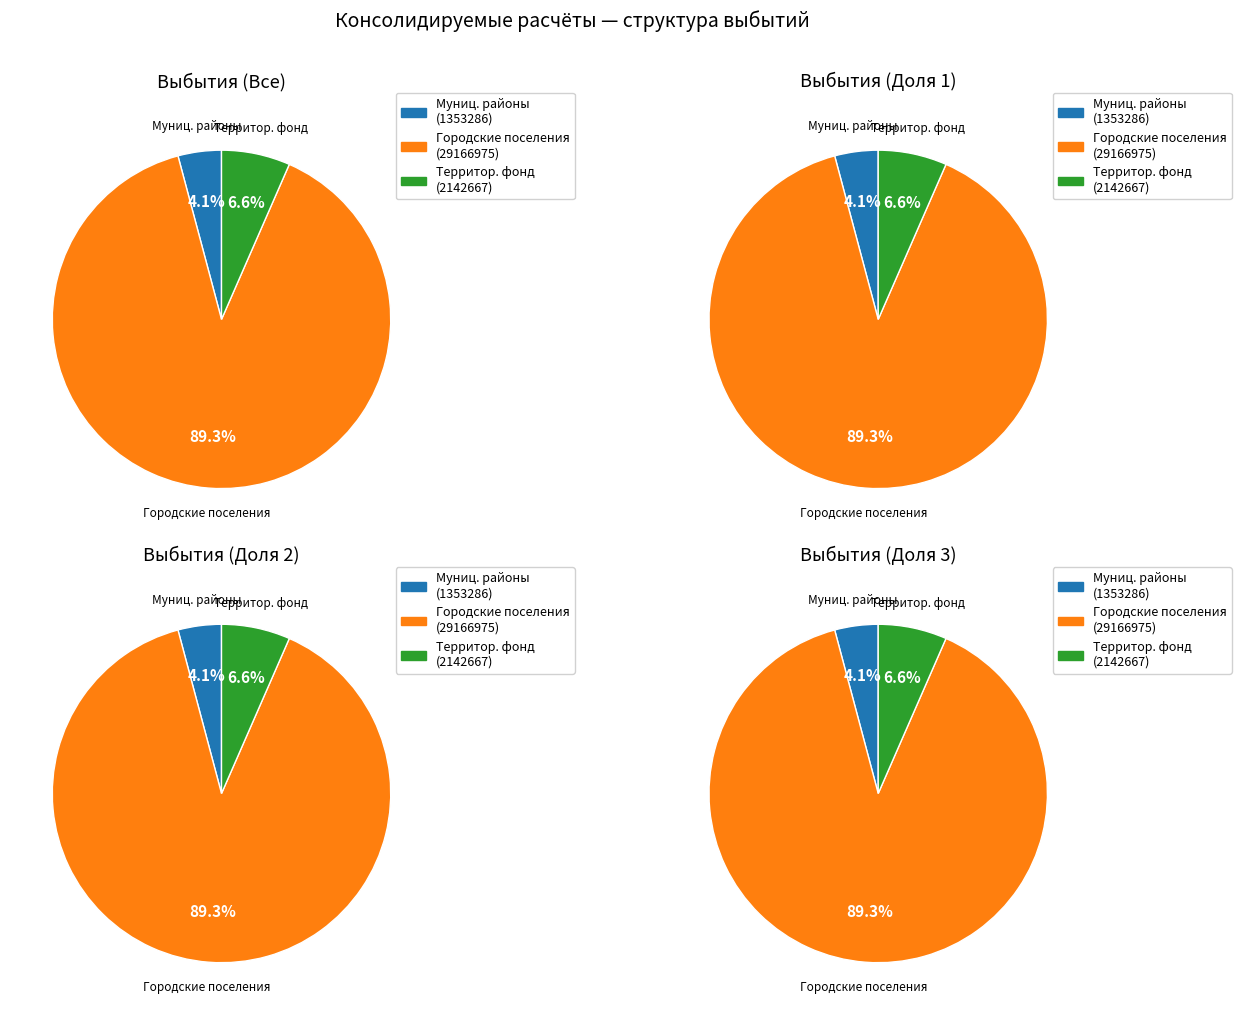

What percentage is the бюджет территориального государственного slice, to the nearest percent?

7%